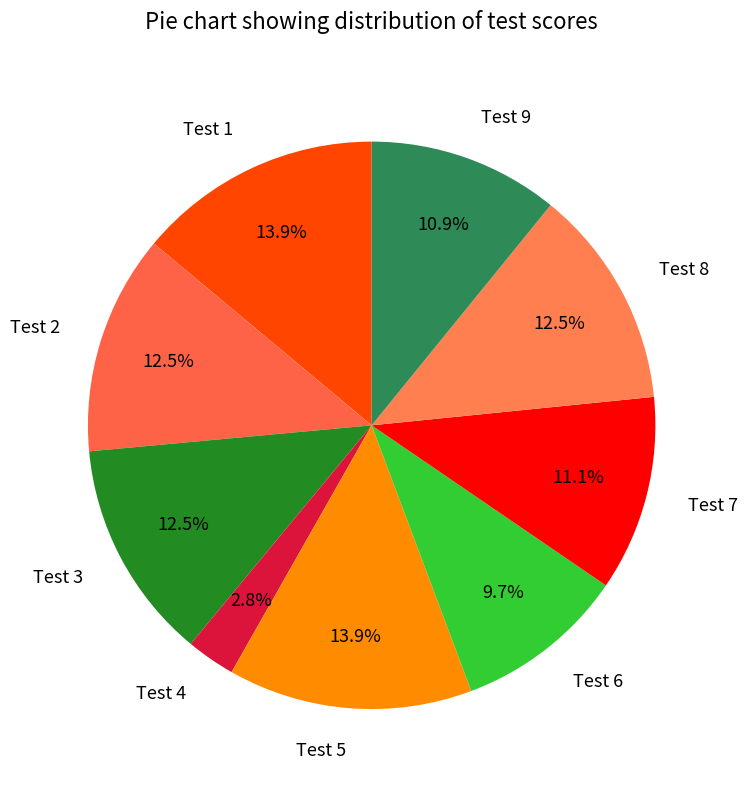

How many slices are in this pie chart?

9